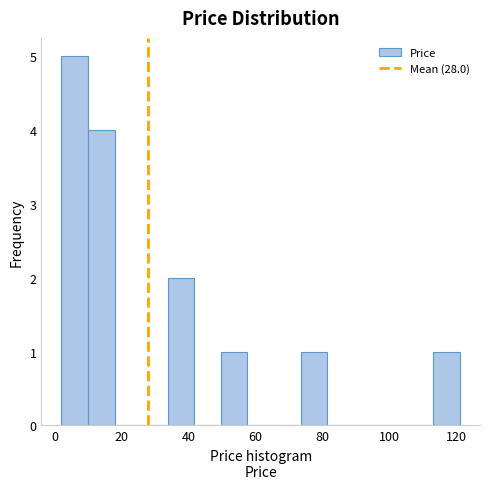

Around what value on the x-axis is the tallest bar? Give the approximate position of its centre, as read against the axis.

6